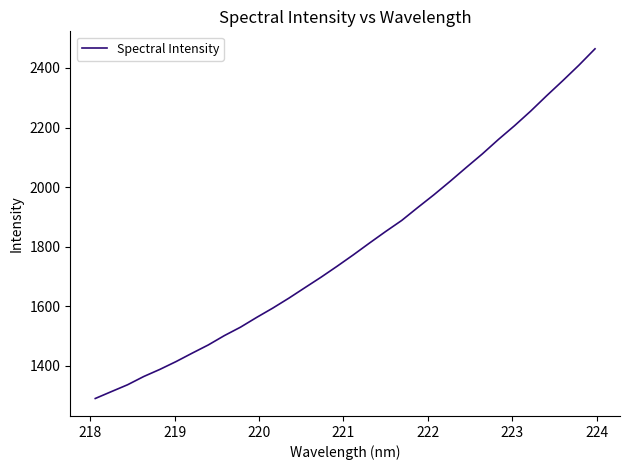

Does the chart display data point markers on the line(s)?

No